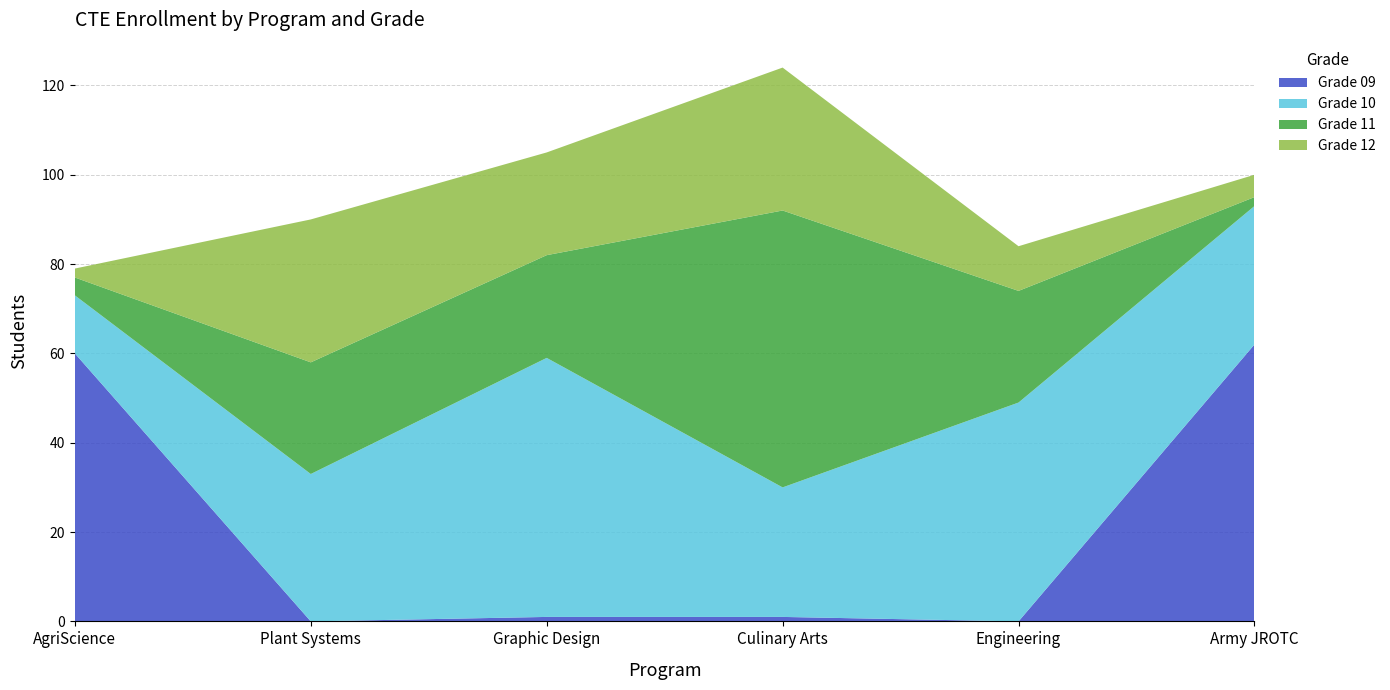

Reading left to right, extract all data points from this chart.

Grade 09: 60	0	1	1	0	62
Grade 10: 13	33	58	29	49	31
Grade 11: 4	25	23	62	25	2
Grade 12: 2	32	23	32	10	5